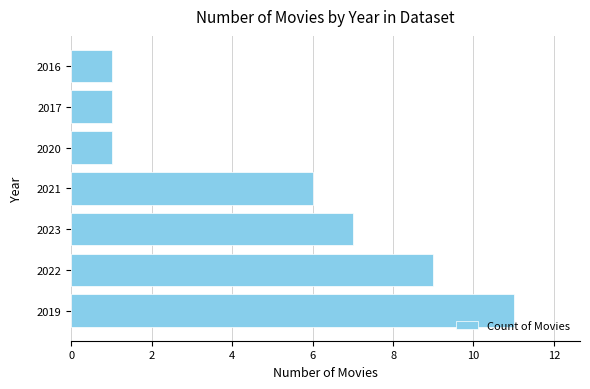

How many data points are less than 6?

3